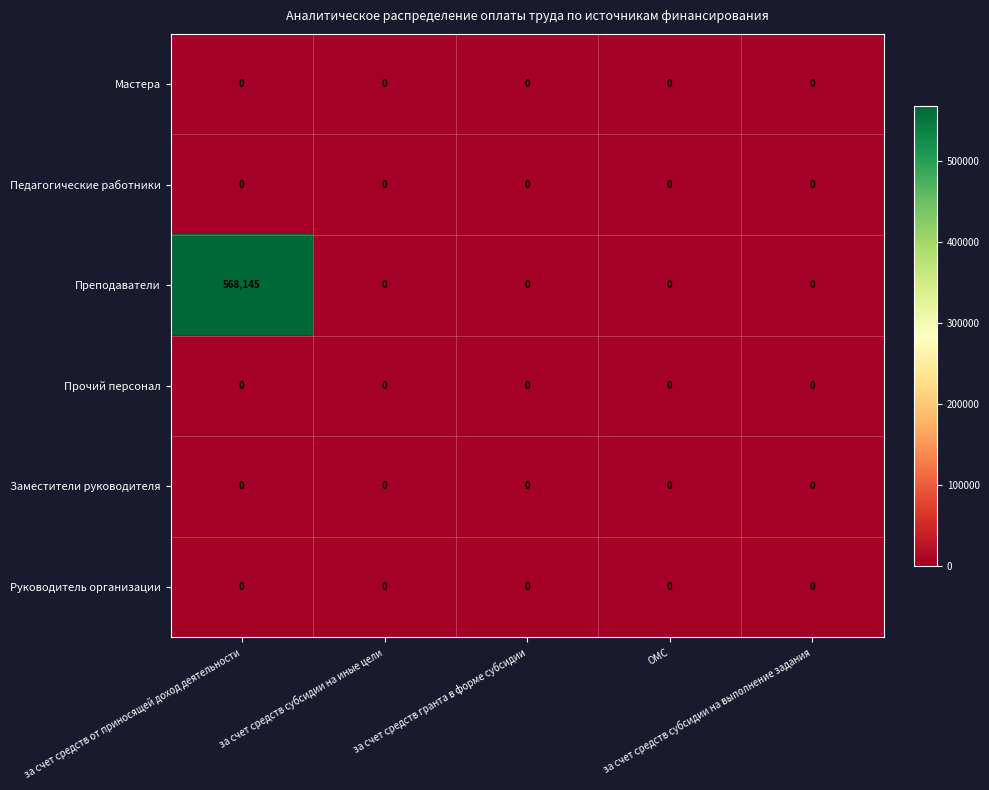

Which series has the widest spread of values?

Преподаватели